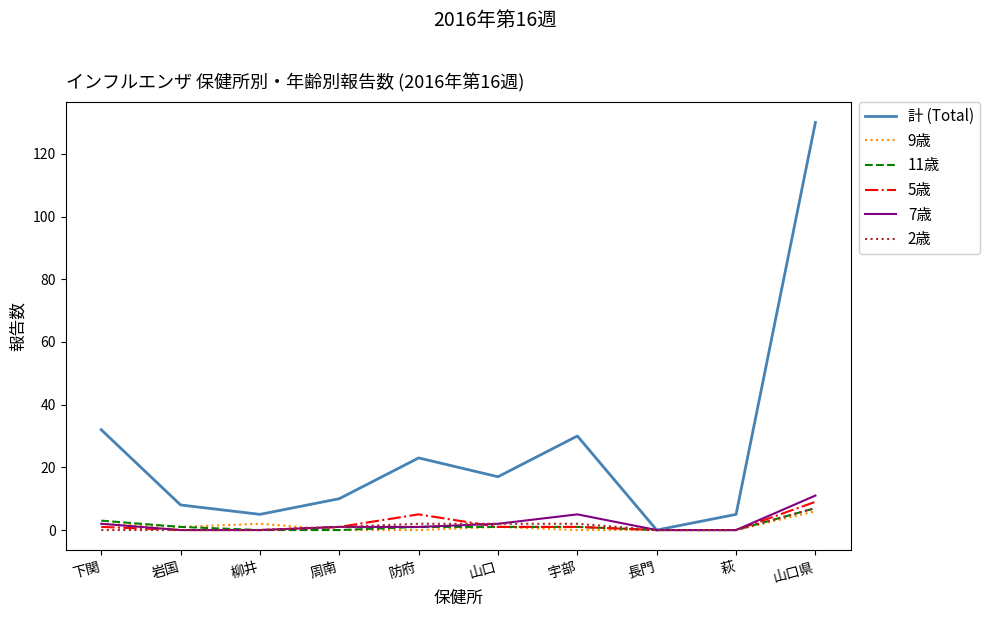

What are all the series names shown in the legend?

計 (Total), 9歳, 11歳, 5歳, 7歳, 2歳